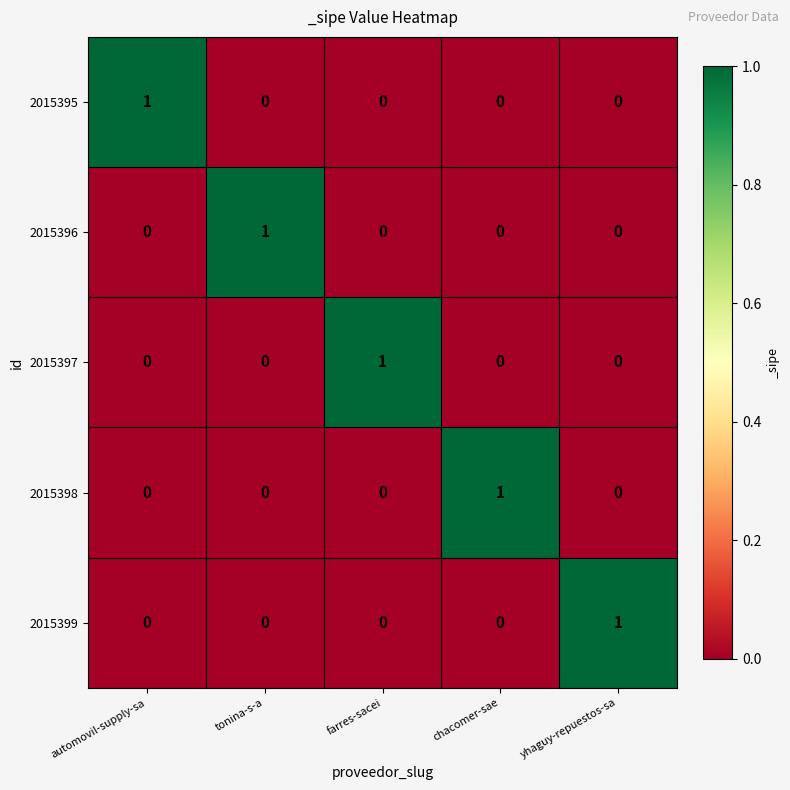

How many categories are shown in the chart?

5